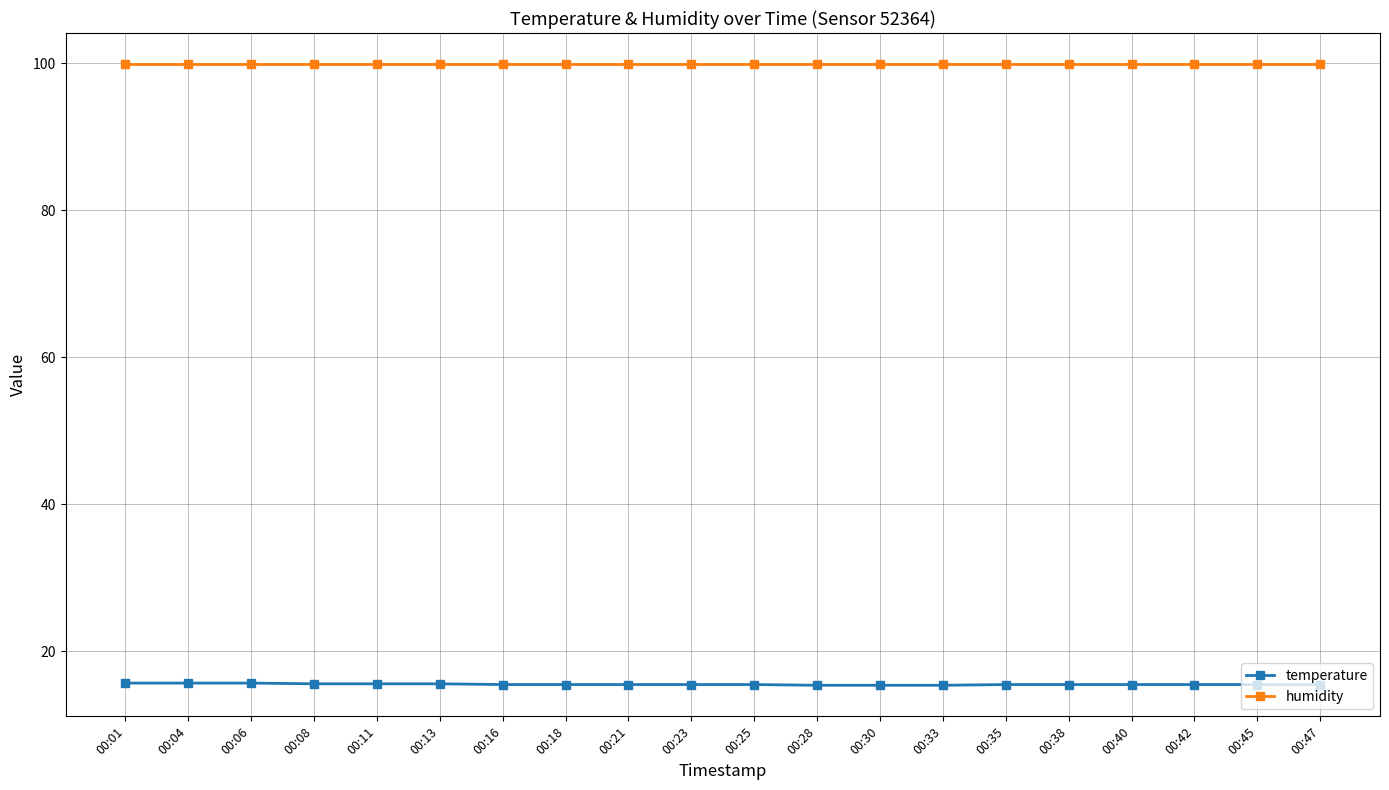

List the series in order of their overall mean, highest first.

humidity, temperature